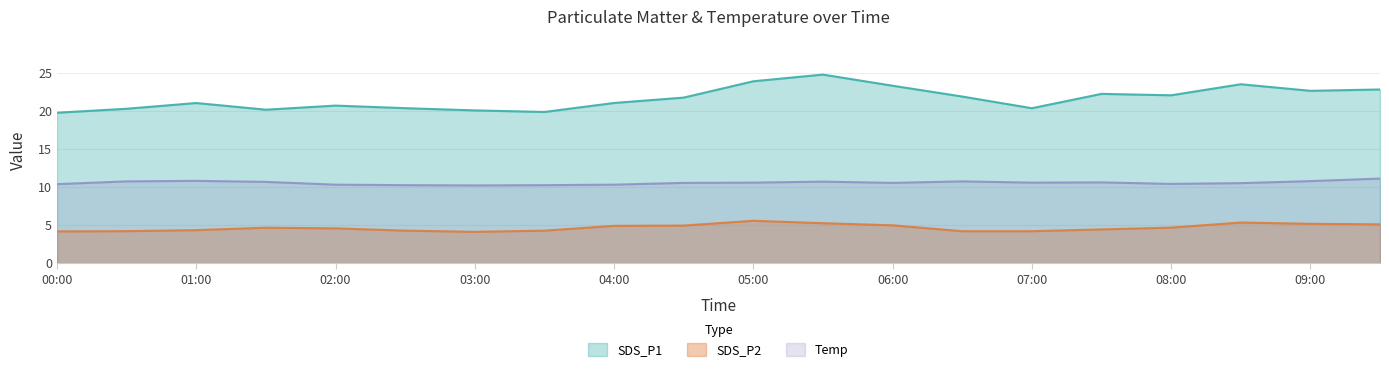

True or false: Temp and SDS_P2 cross at least once.

False